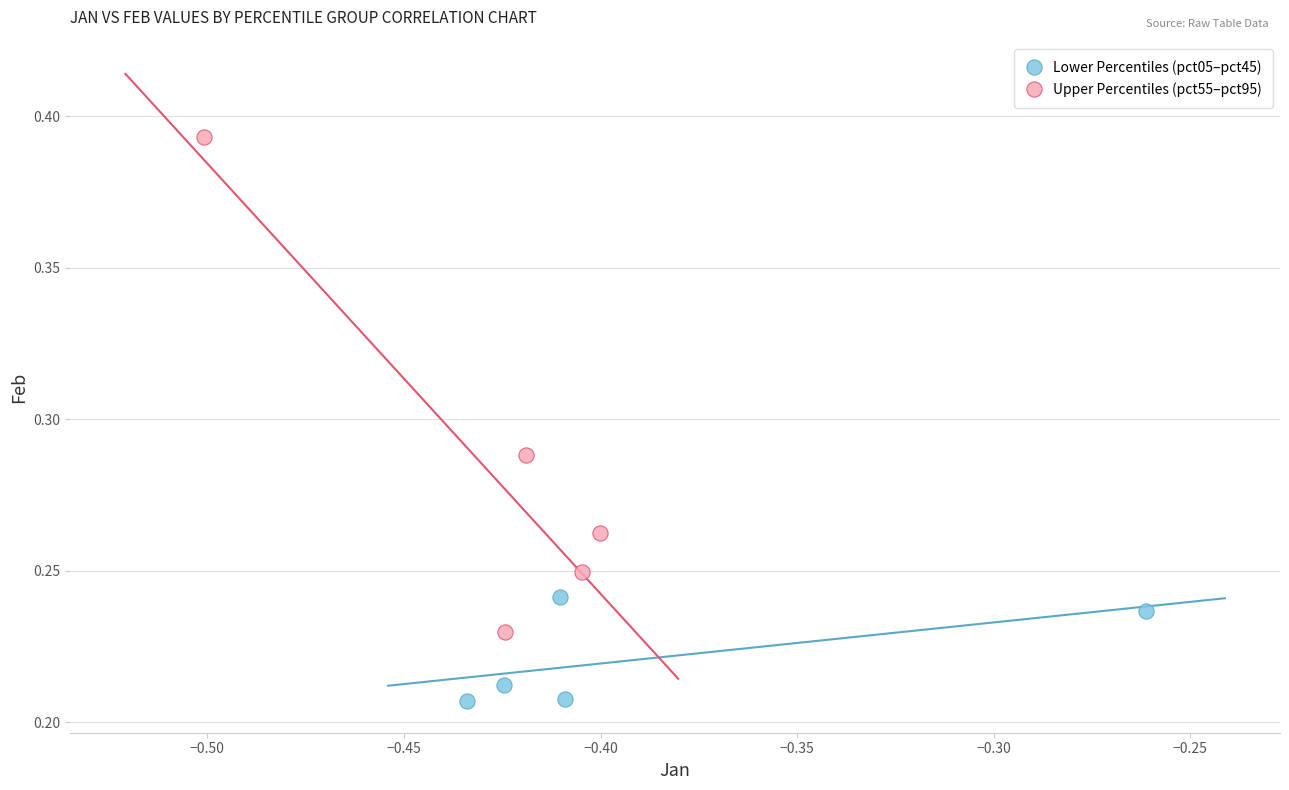

Which series contains the highest Y value?

Upper Percentiles (pct55–pct95)